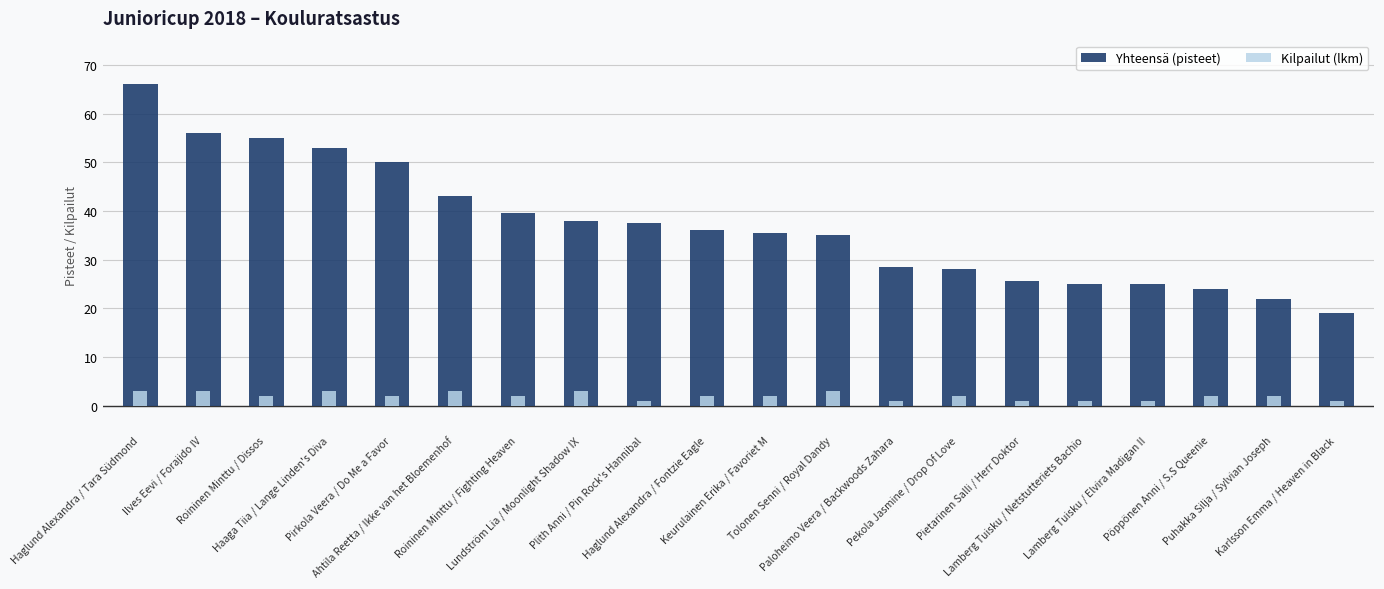

What is the sum of the Yhteensä (pisteet) values at Puhakka Silja / Sylvian Joseph and Pekola Jasmine / Drop Of Love?

50.0